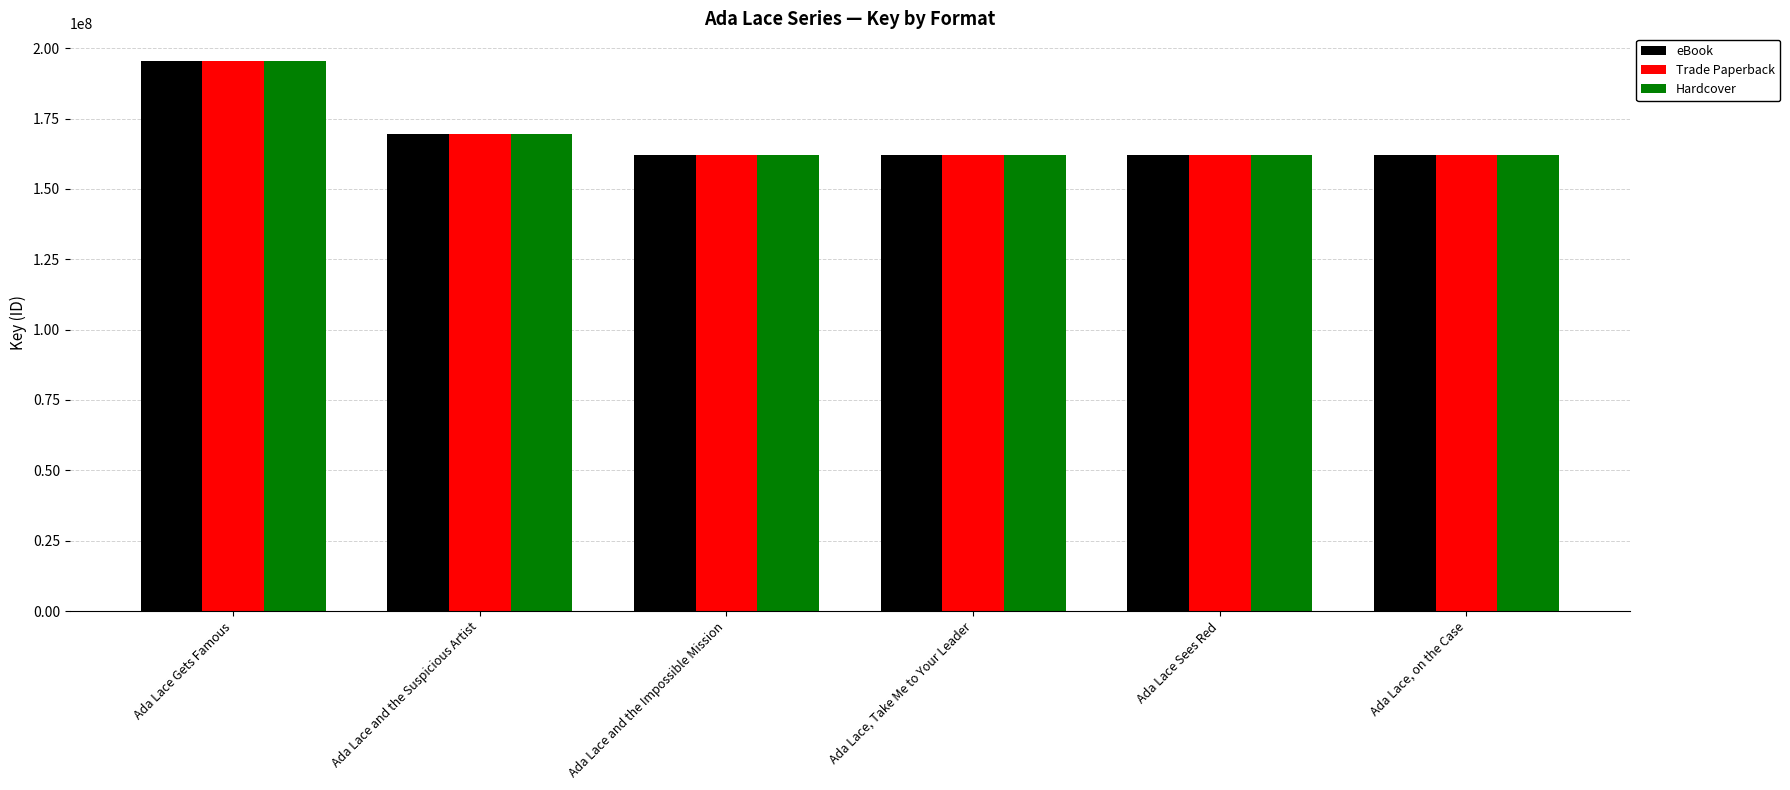

At which label is Hardcover closest to 178773433?

Ada Lace and the Suspicious Artist